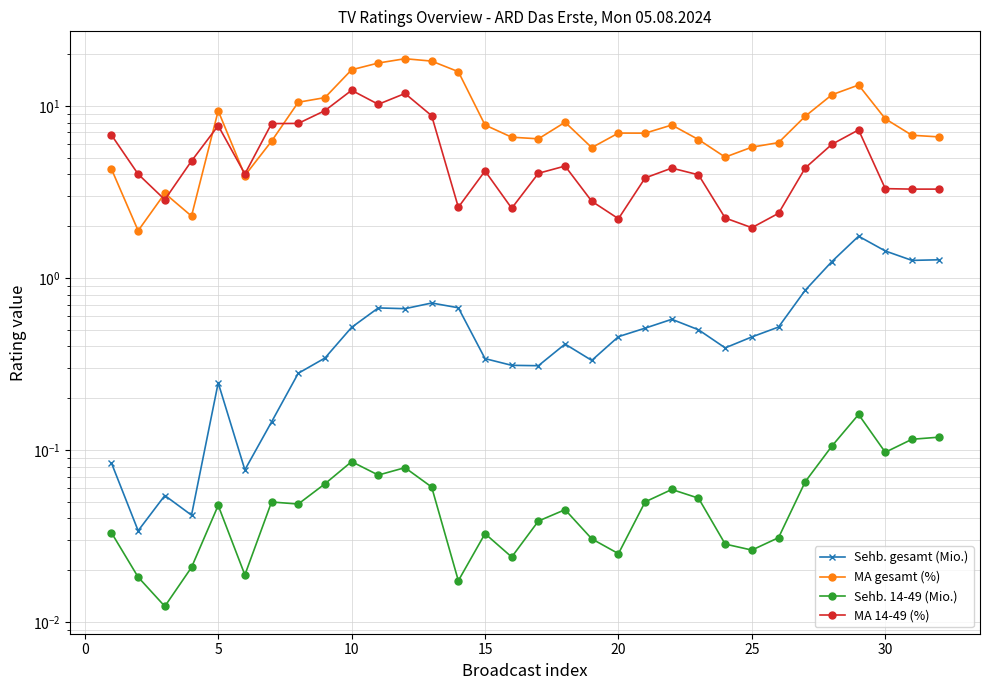

What is the maximum value shown in the chart?

18.8